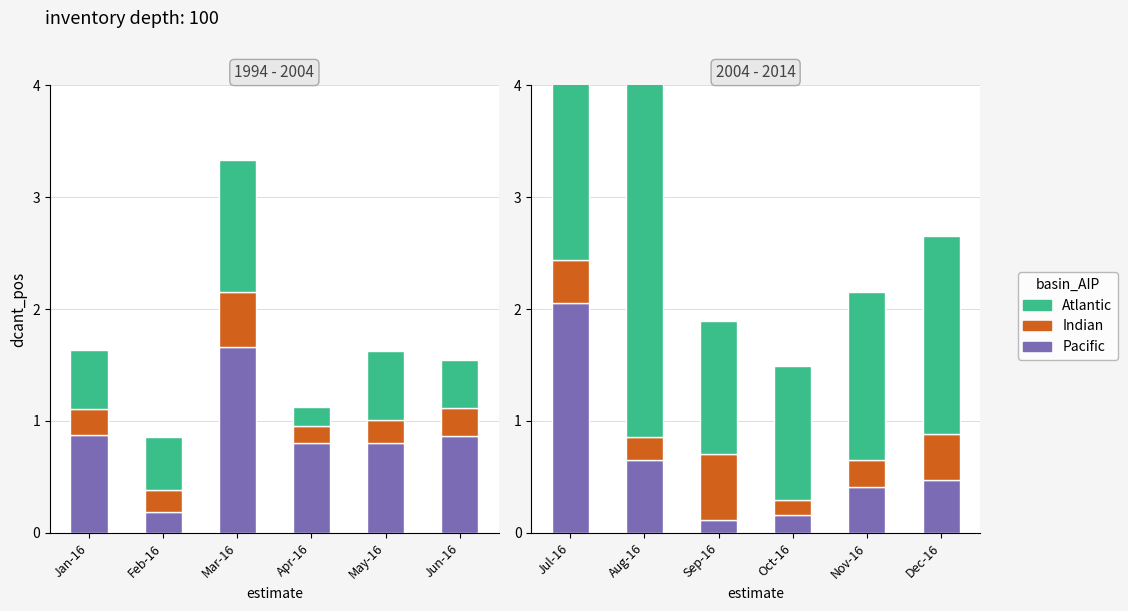

What are all the series names shown in the legend?

Pacific, Indian, Atlantic